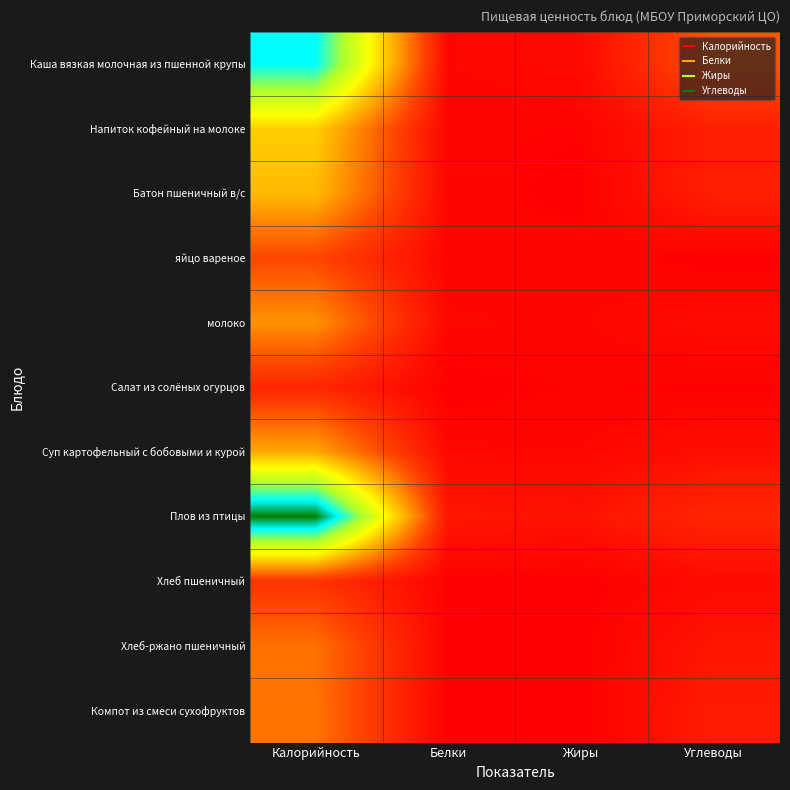

Between Калорийность and Углеводы, which series saw the biggest shift?

Плов из птицы